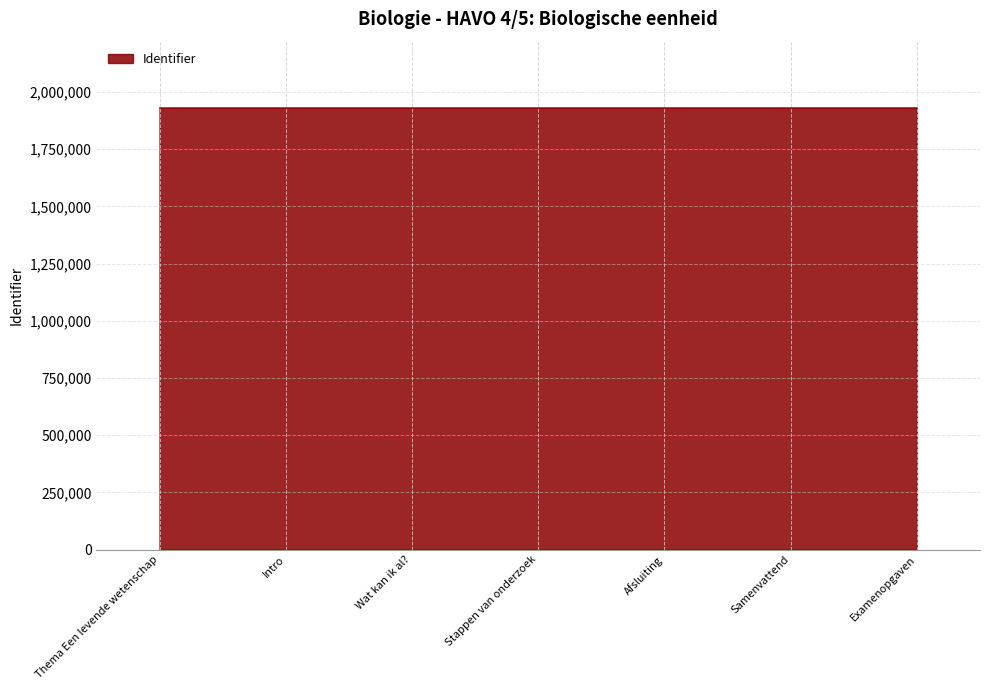

What is the smallest value displayed?

1930299